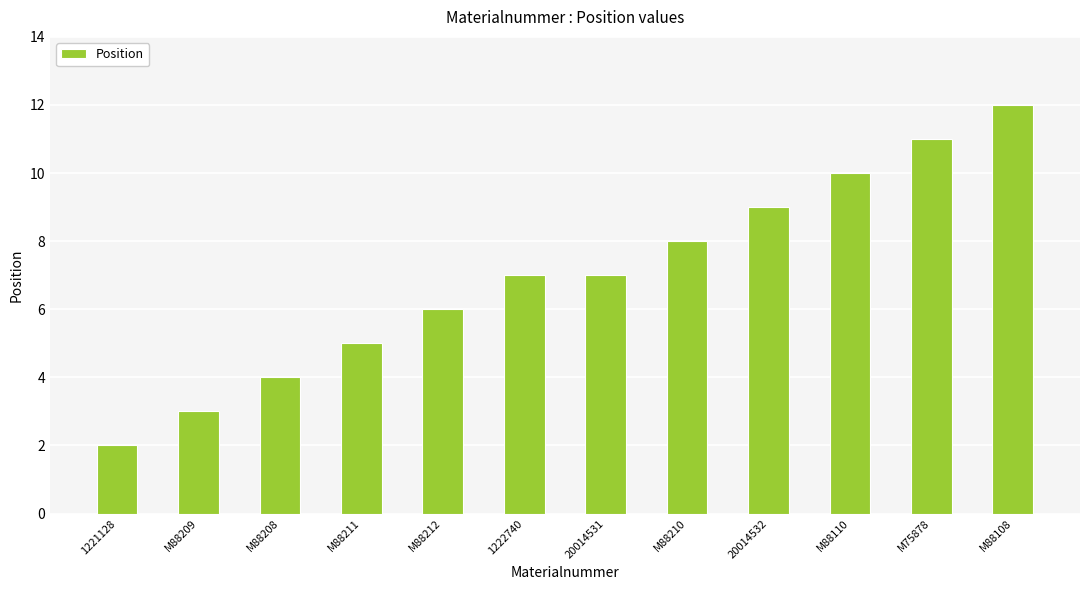

What is the label of the 1st bar from the right?

M88108